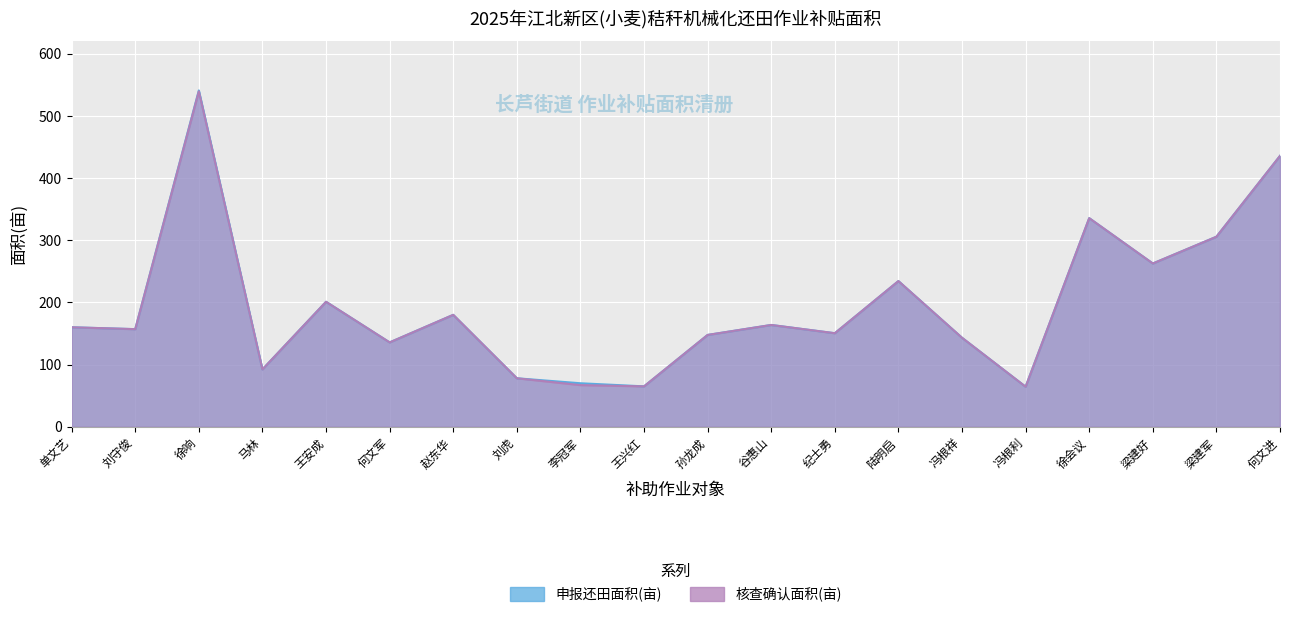

Reading left to right, what are all the values shown in this chart?

申报还田面积(亩): 单文艺=160.0	刘守俊=157.0	徐响=540.9	马林=92.3	王安成=201.0	何文军=135.7	赵东华=180.0	刘虎=78.0	李冠军=70.0	王兴红=65.0	孙龙成=147.7	谷惠山=163.7	纪士勇=150.5	陆明启=234.3	冯根祥=143.1	冯根利=64.4	徐会议=335.5	梁建好=262.6	梁建军=305.6	何文进=435.6
核查确认面积(亩): 单文艺=160.0	刘守俊=157.0	徐响=539.5	马林=92.3	王安成=201.0	何文军=135.7	赵东华=180.0	刘虎=78.0	李冠军=67.0	王兴红=65.0	孙龙成=147.7	谷惠山=163.7	纪士勇=150.5	陆明启=234.3	冯根祥=143.1	冯根利=64.4	徐会议=335.5	梁建好=262.6	梁建军=305.6	何文进=435.6